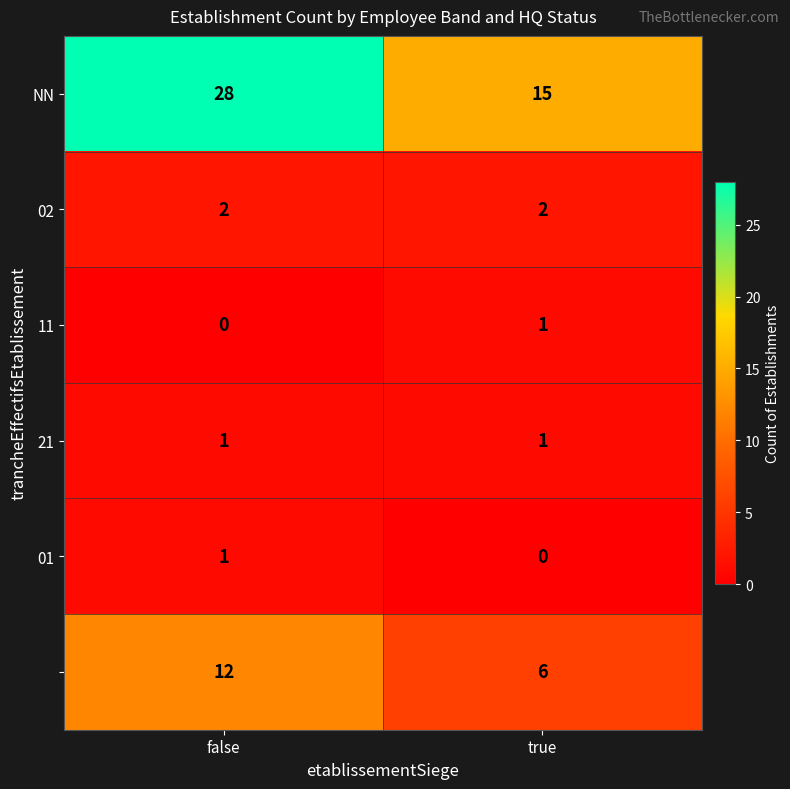

Which label corresponds to the largest value in the chart?

false